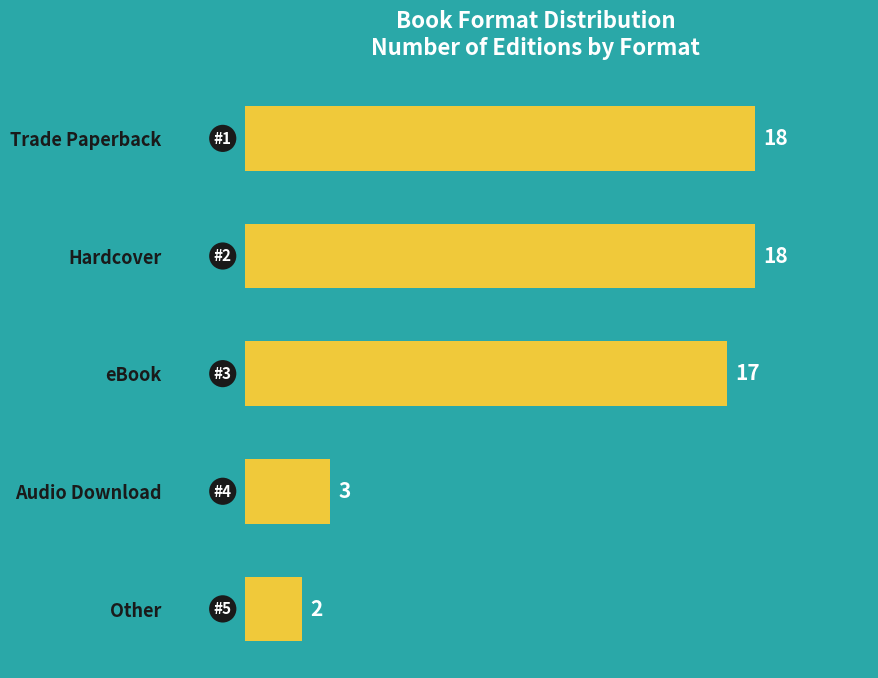

Reading top to bottom, list all the values displayed in this chart.

Trade Paperback=18	Hardcover=18	eBook=17	Audio Download=3	Other=2